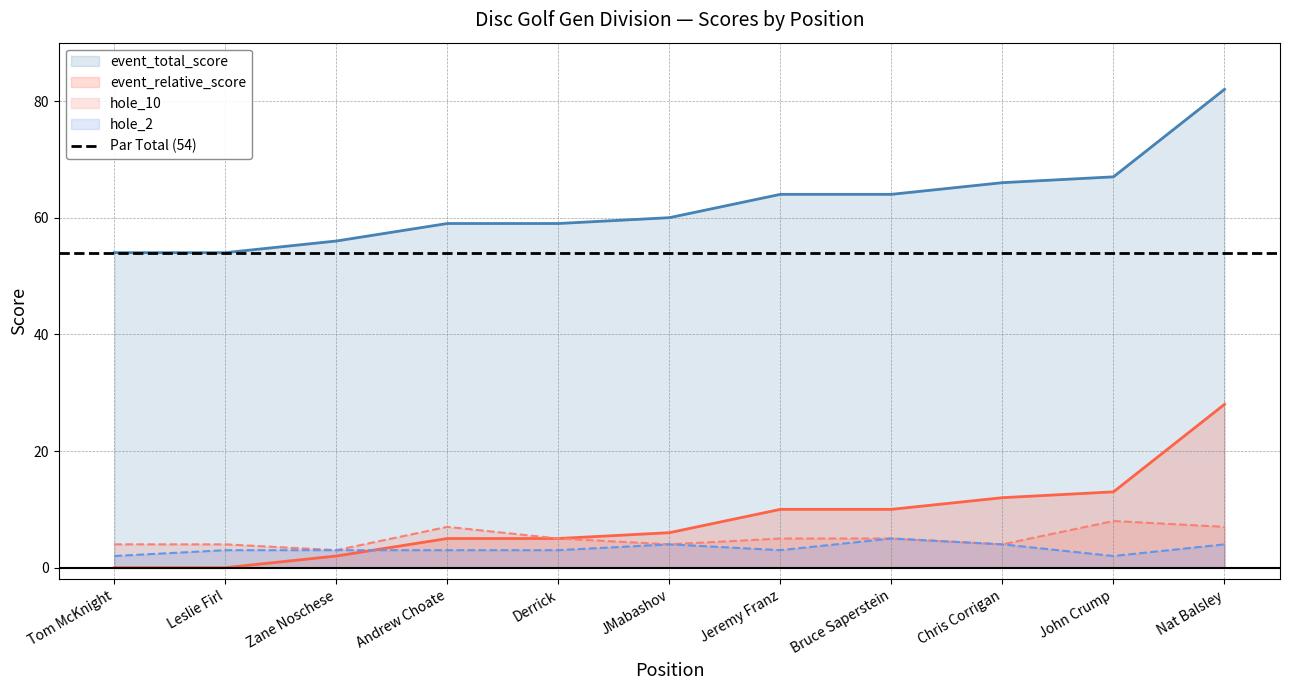

Is the value of hole_10 at Bruce Saperstein greater than the value of hole_2 at Andrew Choate?

Yes